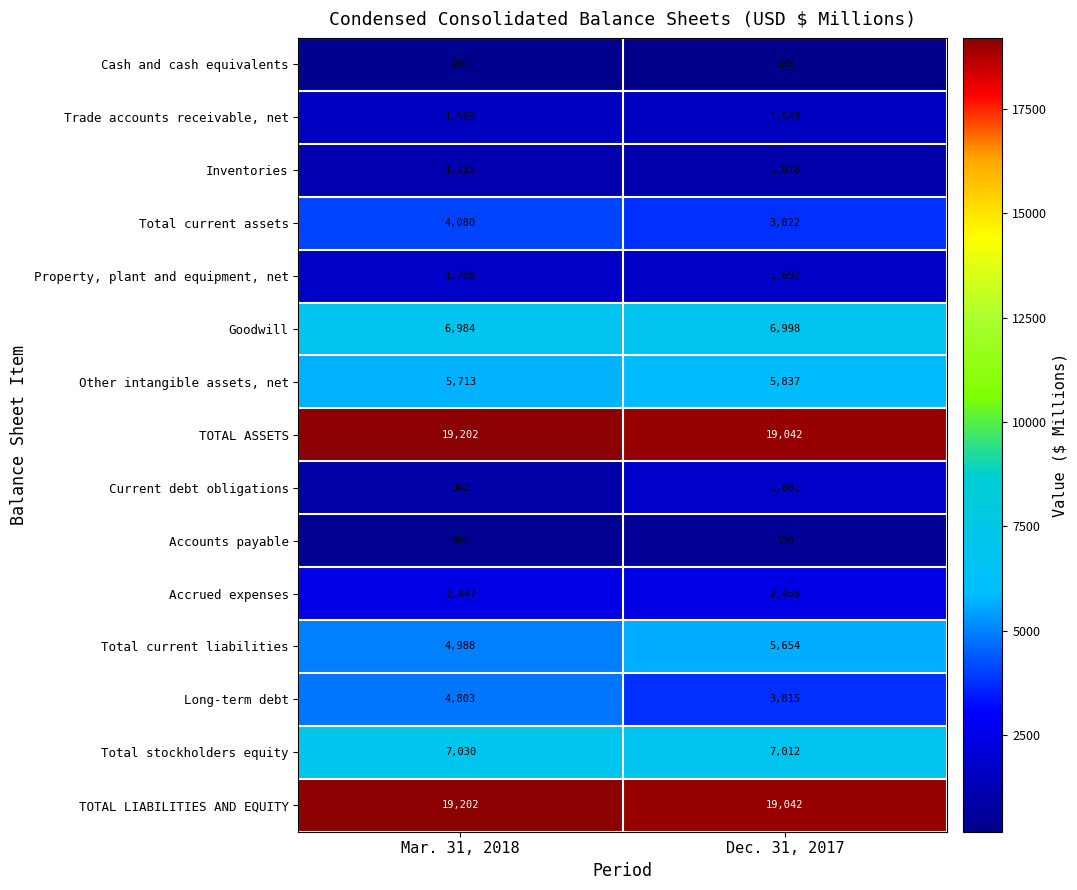

What is the maximum value shown in the chart?

19202